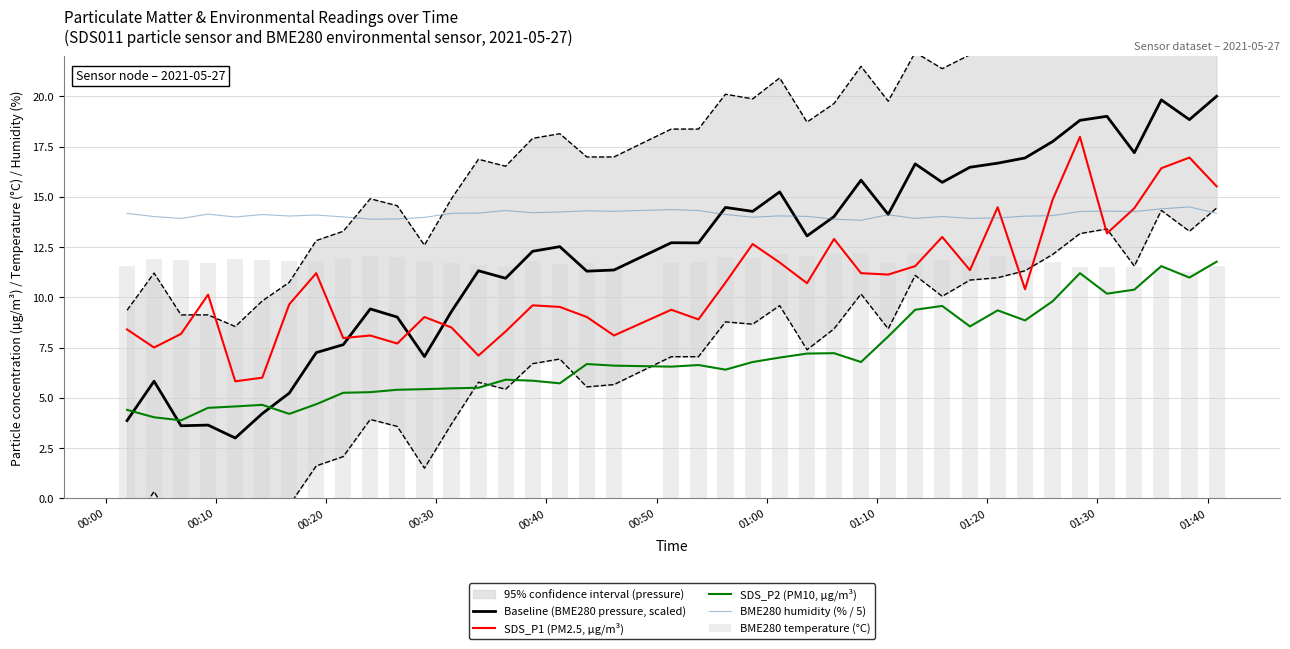

Are the bars horizontal?

No